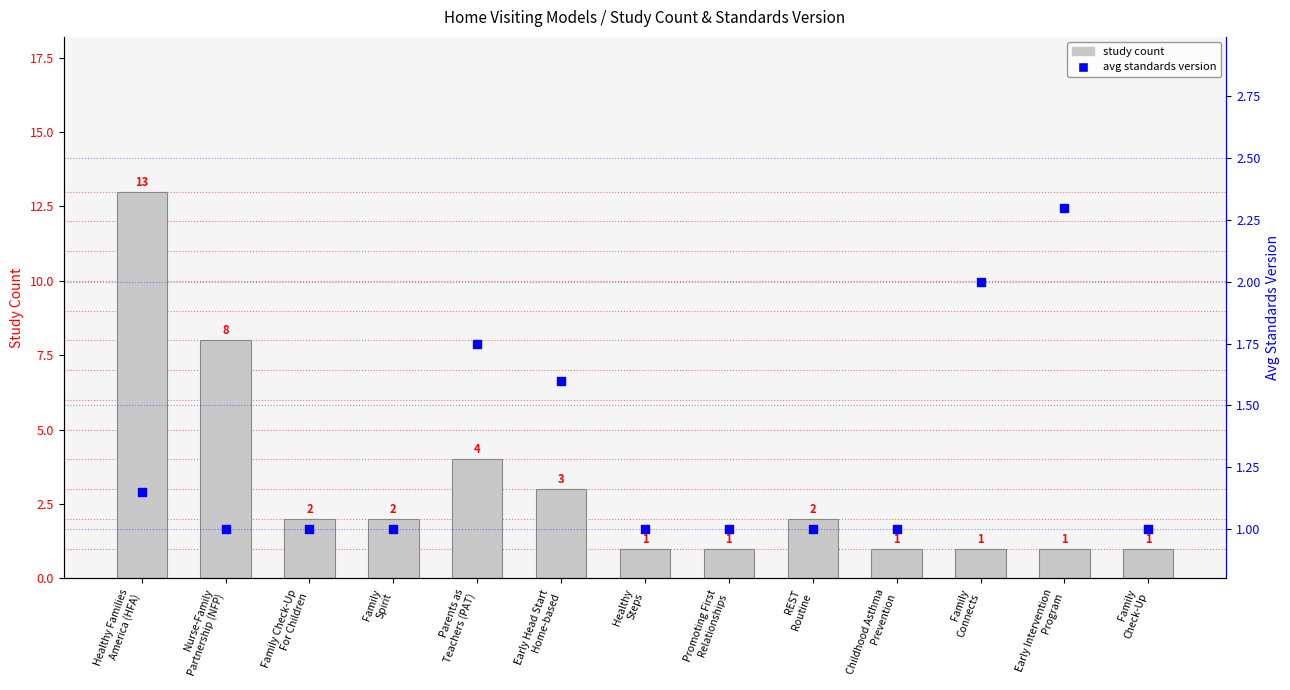

Is the value of study count at Childhood Asthma
Prevention greater than the value of avg standards version at Family
Spirit?

No